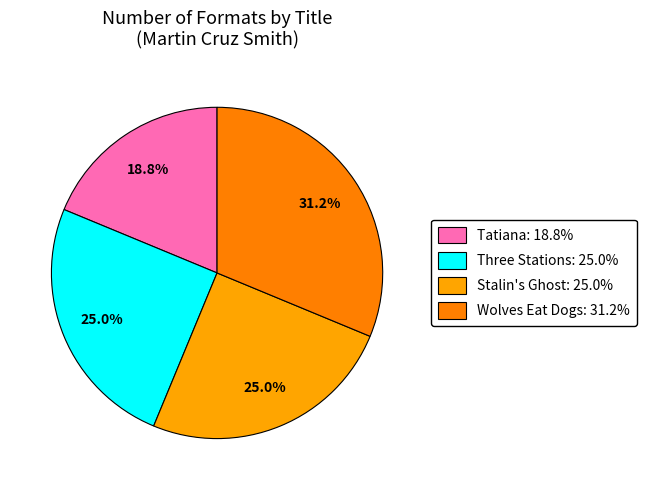

Rank the categories by value from highest to lowest.

Wolves Eat Dogs, Three Stations, Stalin's Ghost, Tatiana